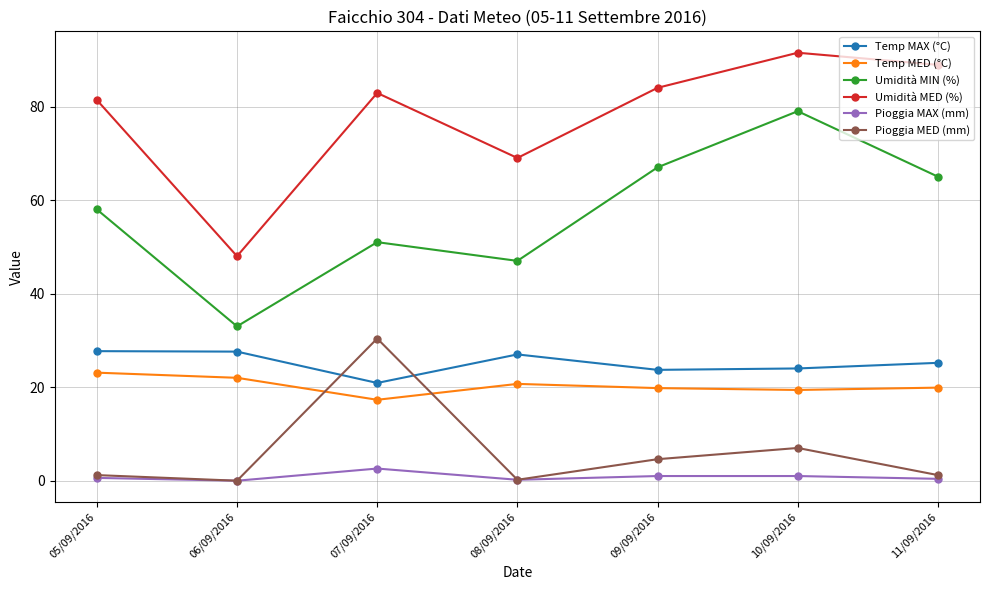

What position from the right is 07/09/2016?

5